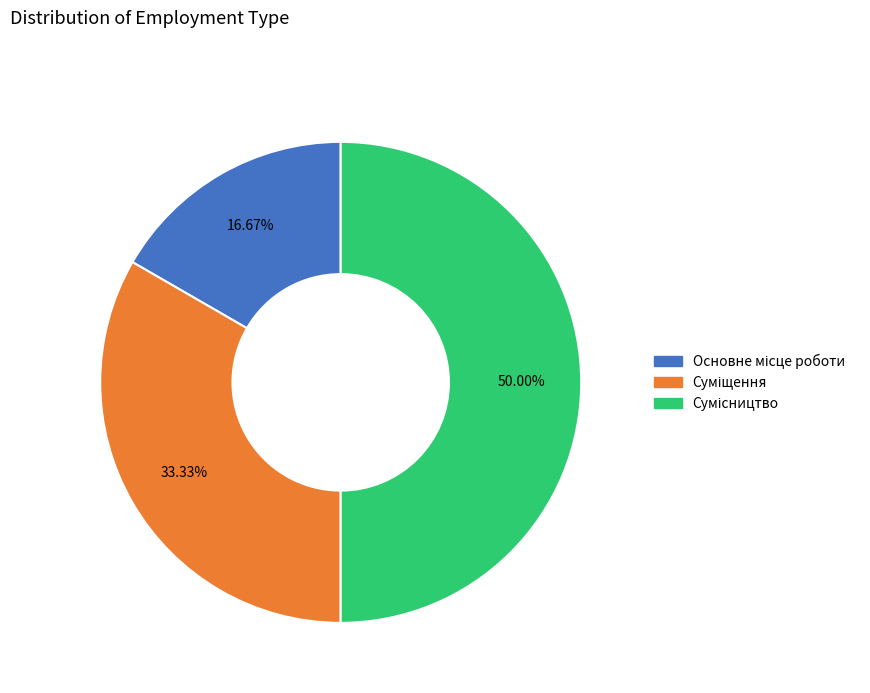

What percentage is the Сумісництво slice, to the nearest percent?

50%